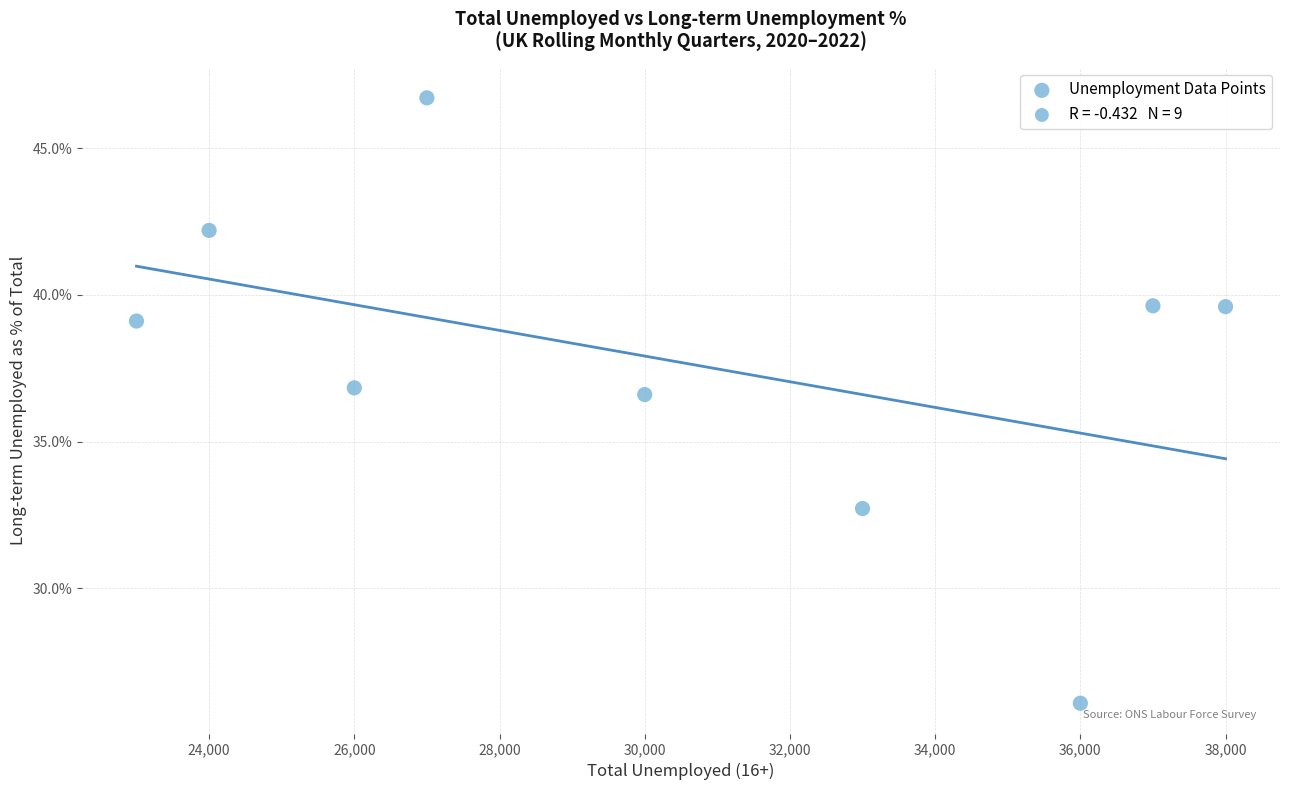

What is the average X value?

30444.4